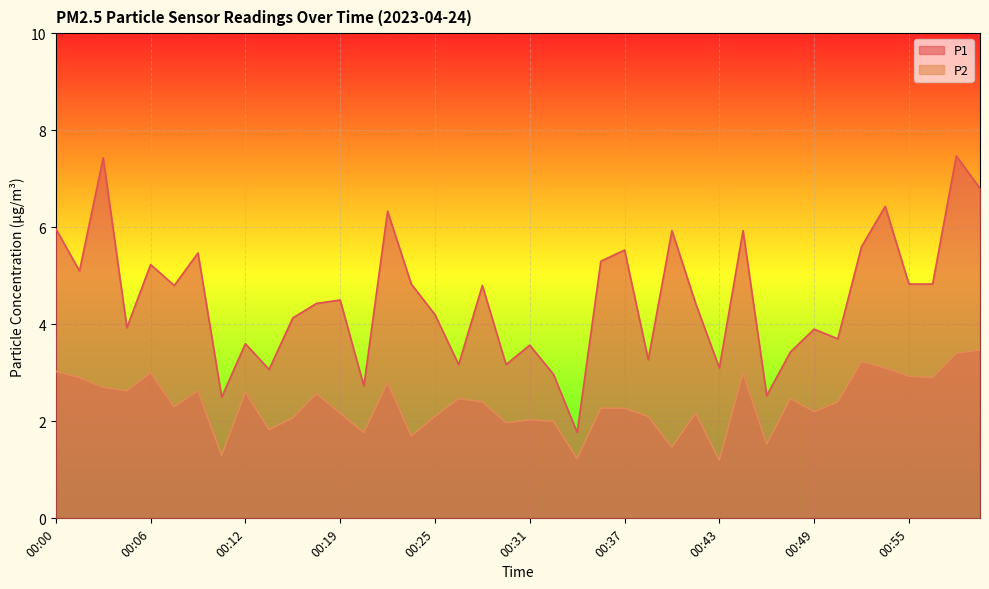

Which series has the widest spread of values?

P1